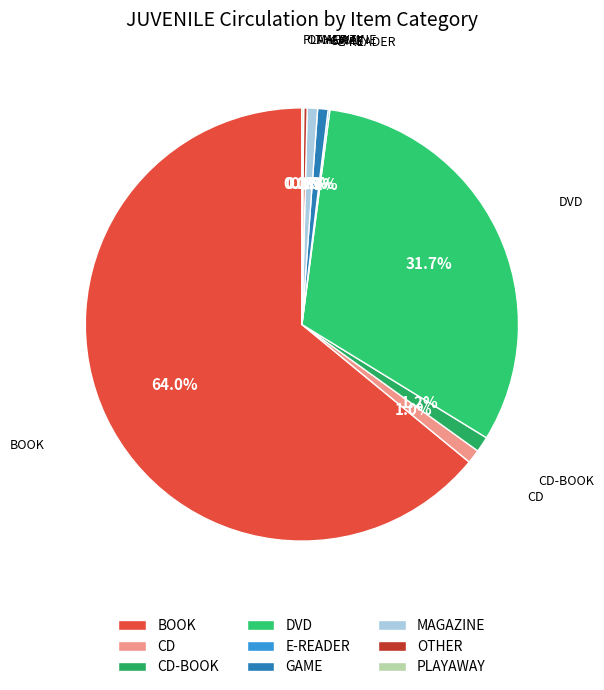

What is the largest slice in the pie chart?

BOOK